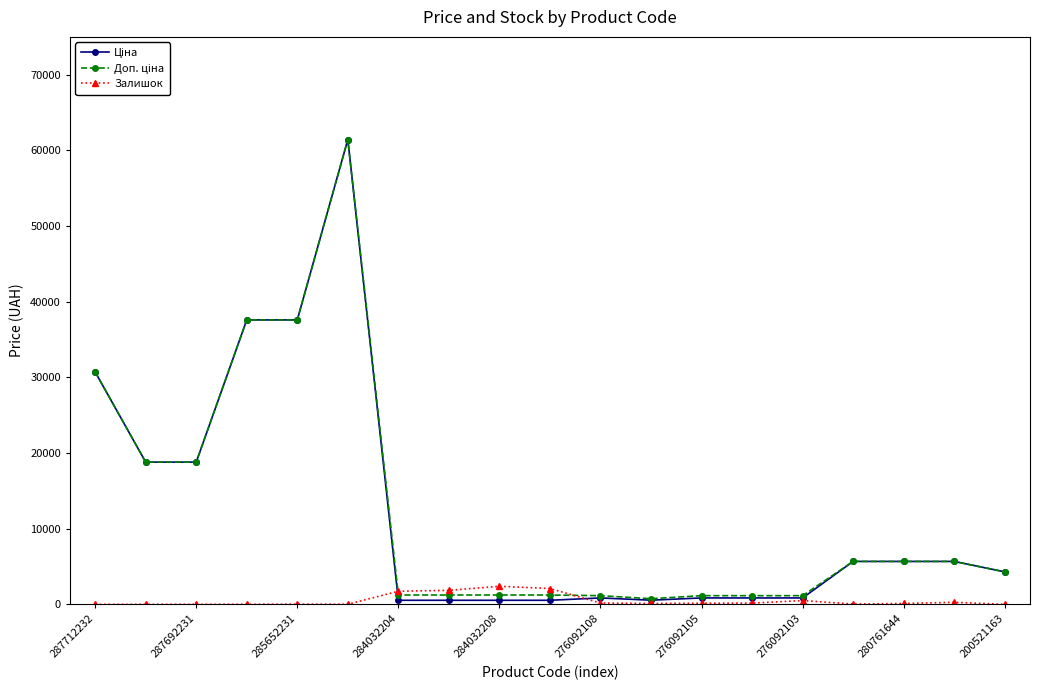

What is the greatest value displayed?

61434.3